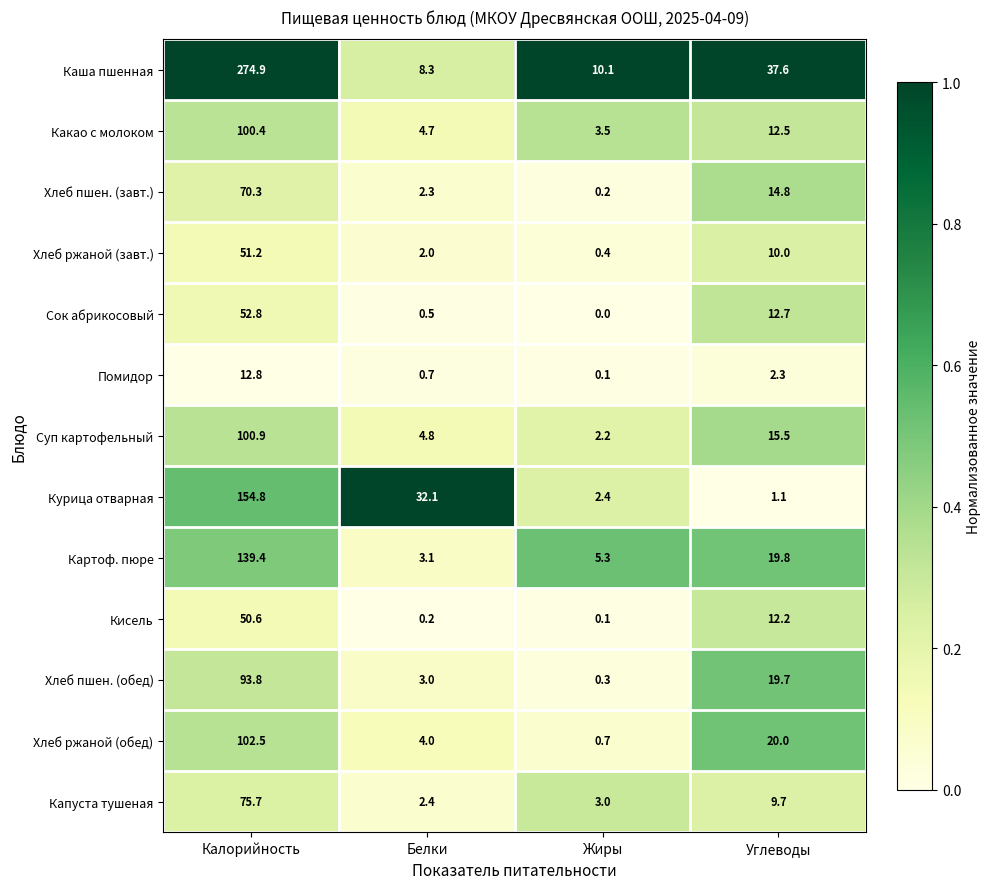

What is the total value across all series at Жиры?

28.3